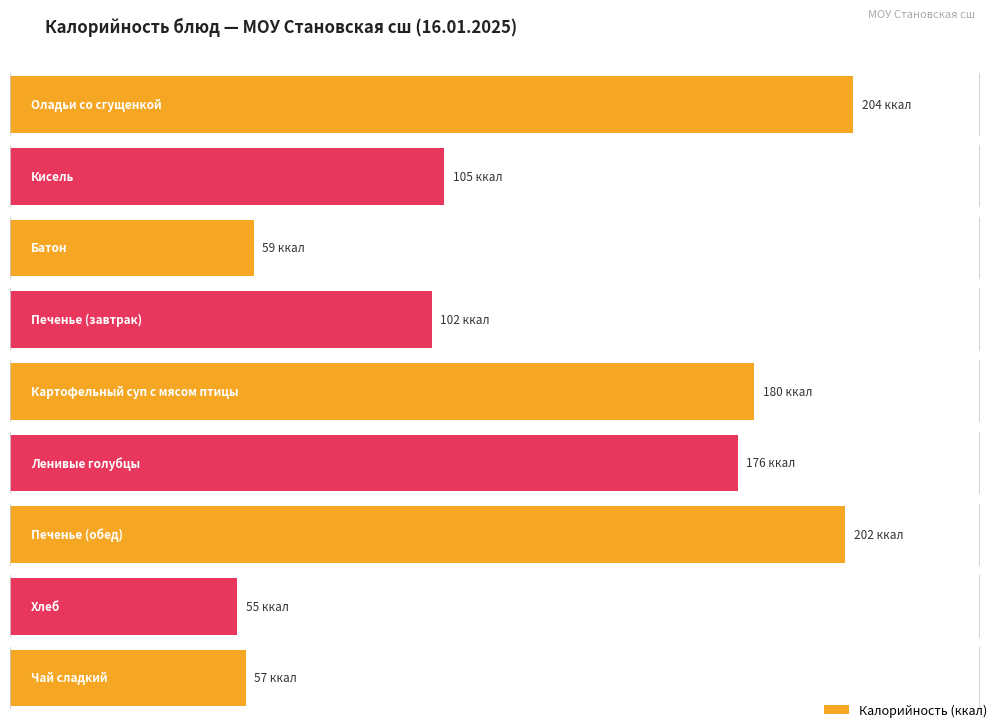

What is the label of the 3rd bar from the left?

Батон